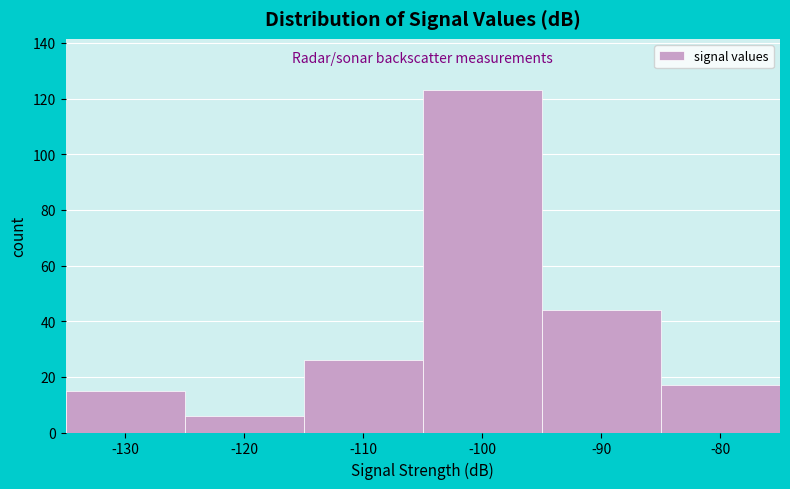

Reading left to right, transcribe all the data shown in this chart.

-130=15	-120=6	-110=26	-100=123	-90=44	-80=17